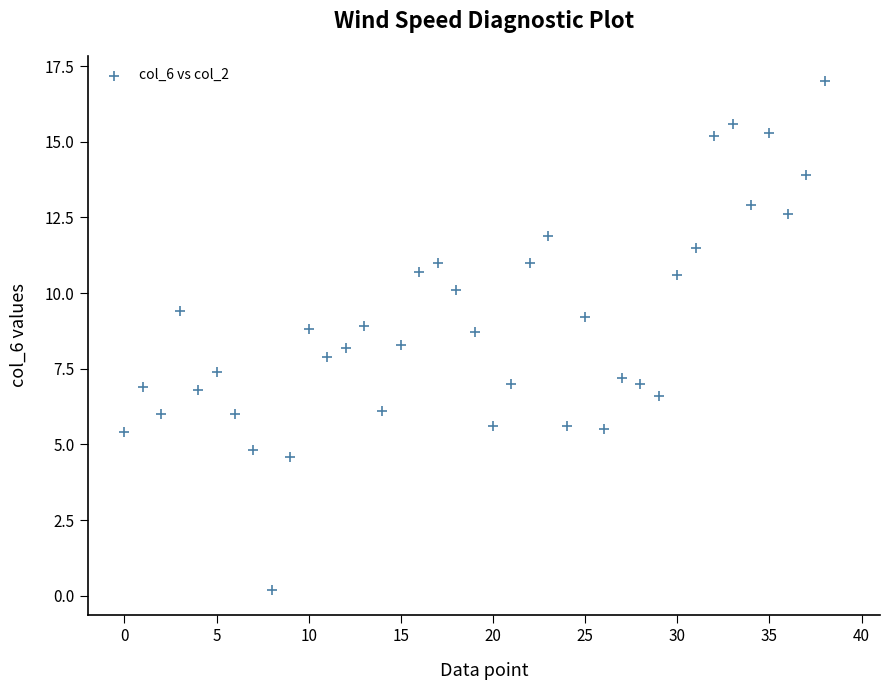

What is the range of Y values (max minus min)?

16.8